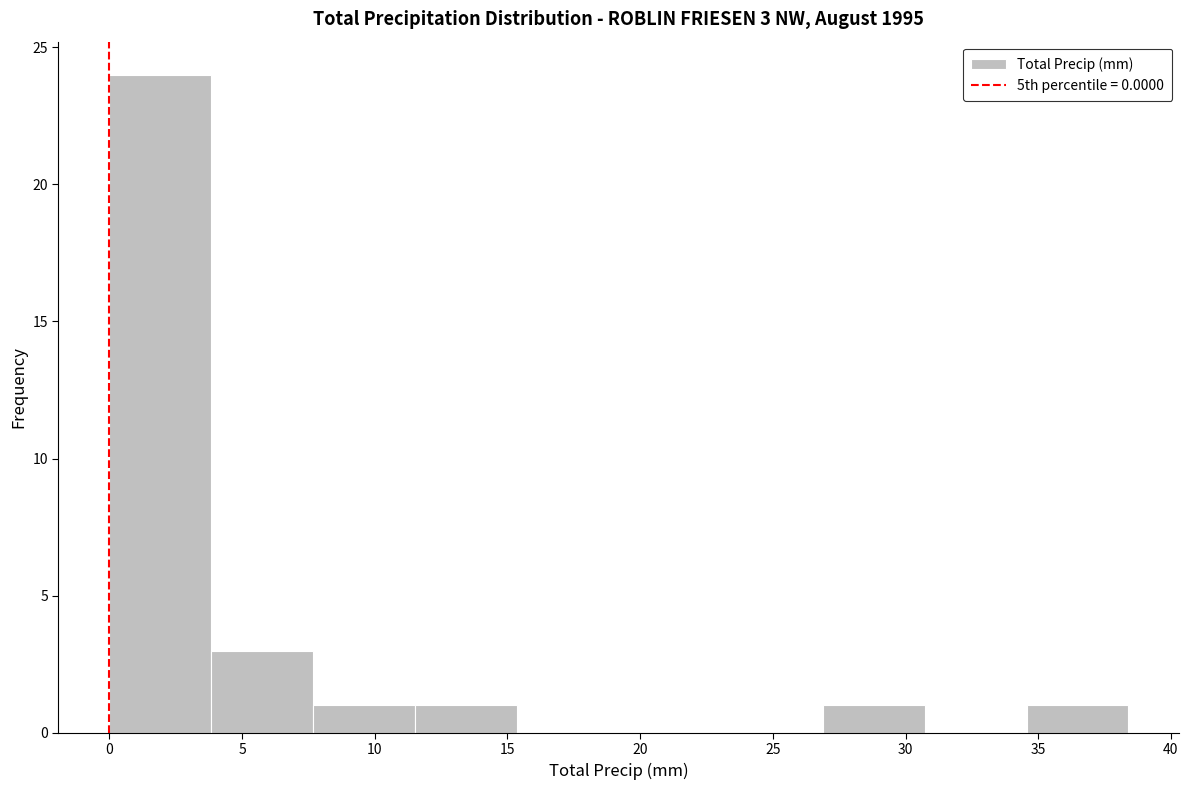

Over which range of the x-axis is the bar tallest?

0.0 to 4.0